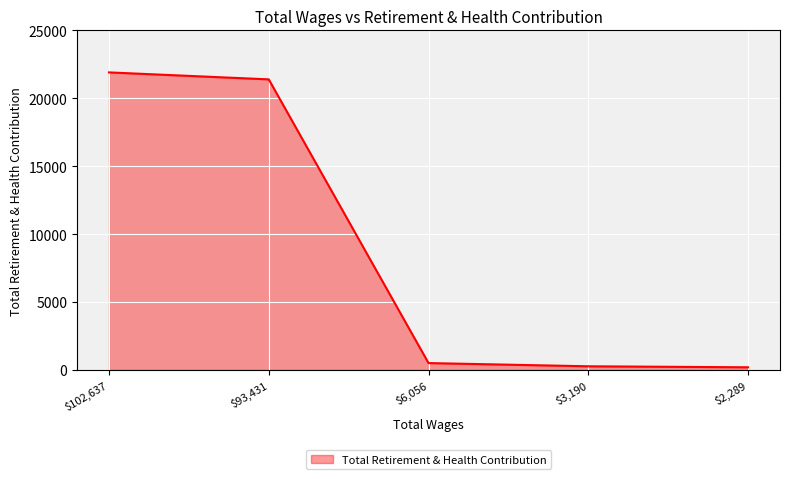

What is the maximum value shown in the chart?

21903